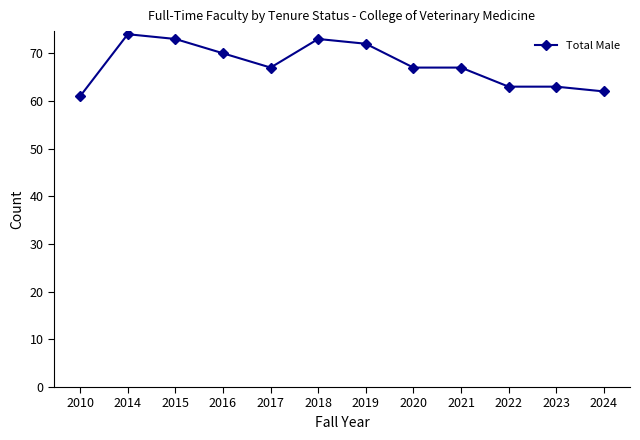

The chart shows a value of 110 at 2024. True or false?

False